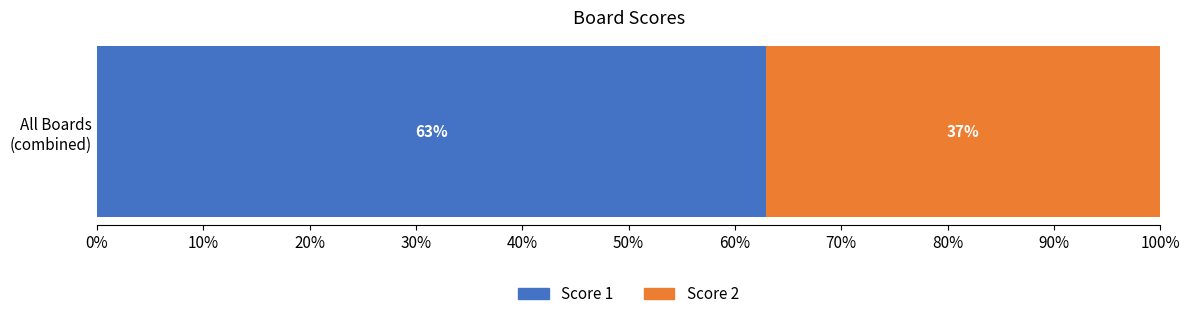

What is the minimum value for Score 1?

62.9